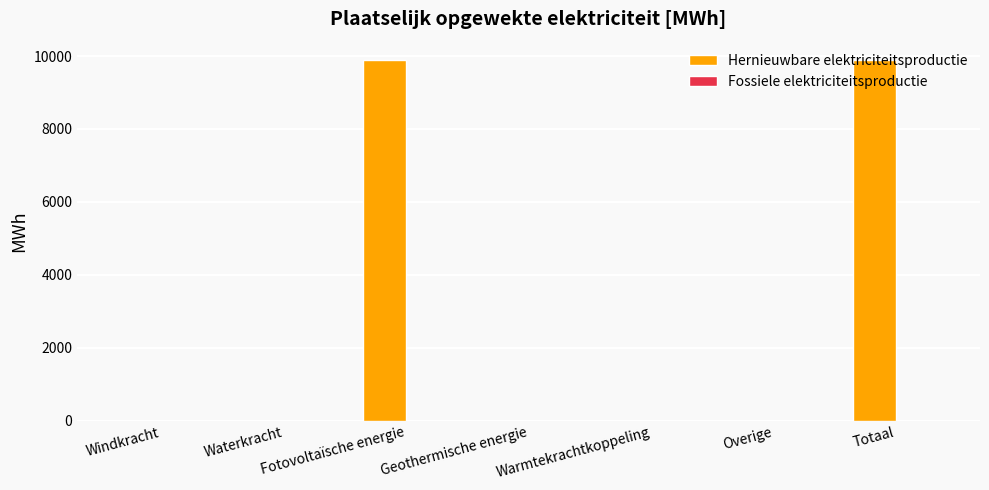

What is the change in value from Fotovoltaïsche energie to Warmtekrachtkoppeling?

-9899.1